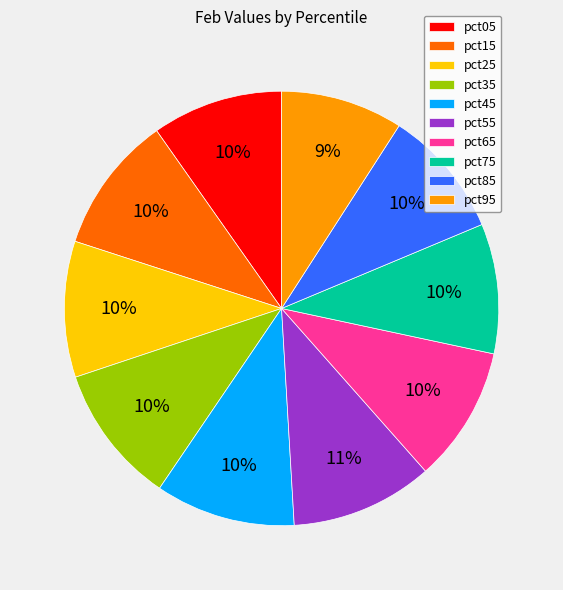

True or false: pct15 accounts for 10% of the total.

True